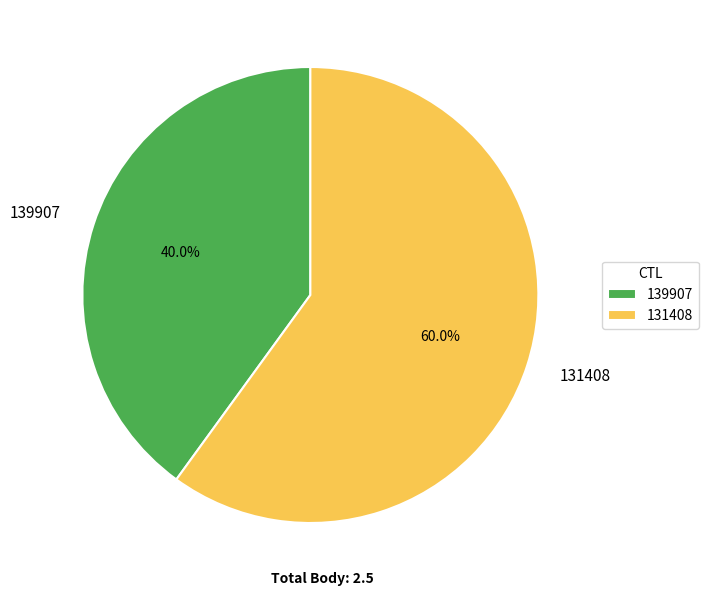

The 131408 slice represents 60% of the pie. True or false?

True